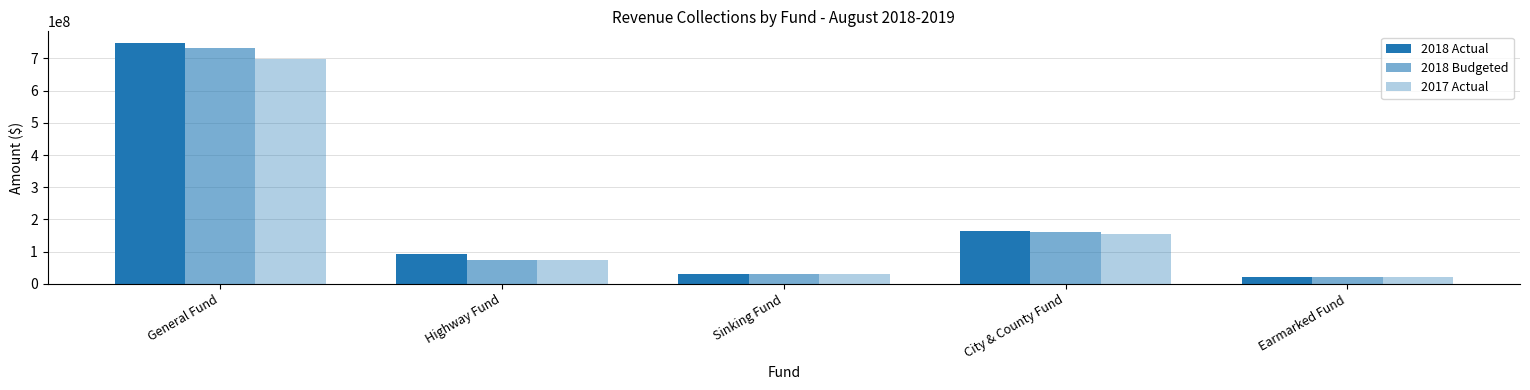

Count the number of data series in this chart.

3